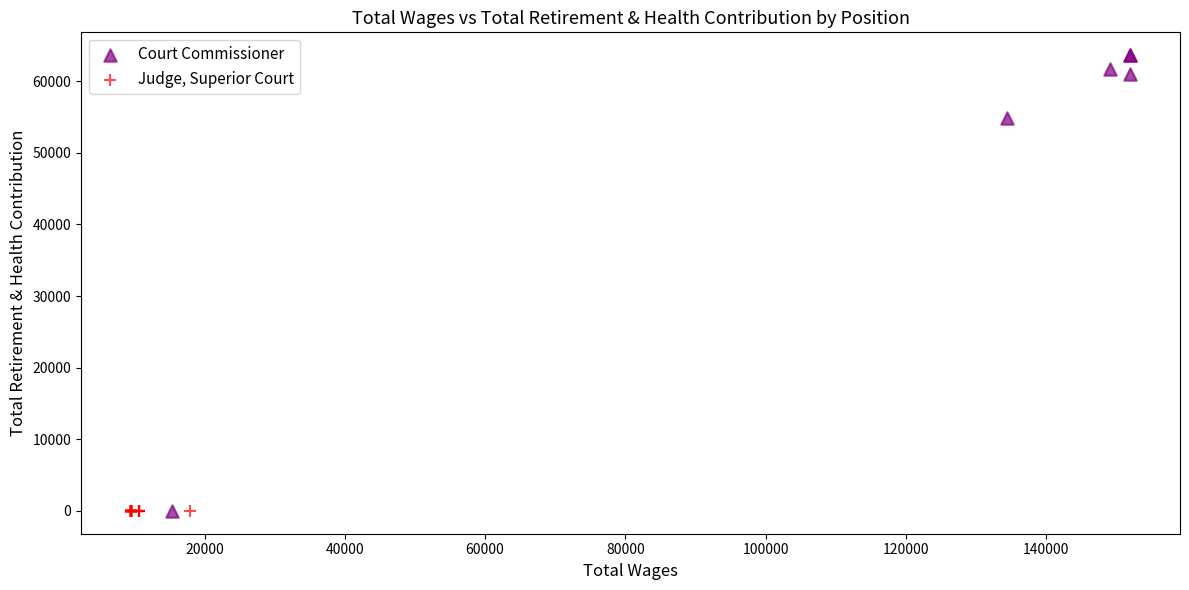

Which series reaches the maximum Y coordinate?

Court Commissioner